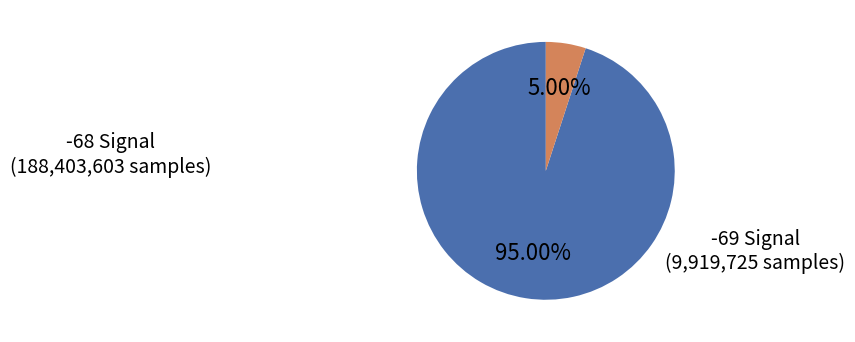

Which slice is the largest?

-68 Signal